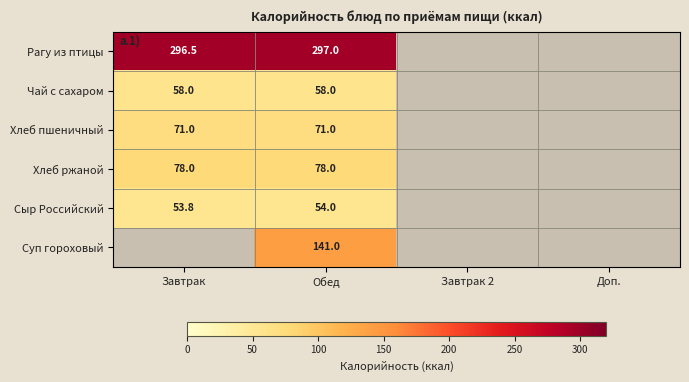

What is the spread (max minus min) of values at Обед?

243.0